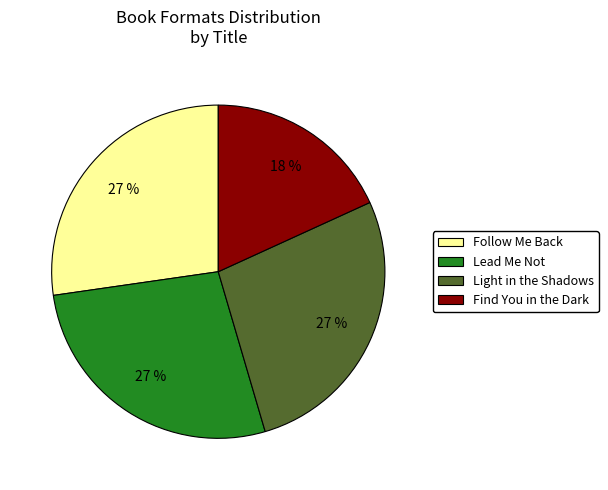

Does any single category account for the majority?

No